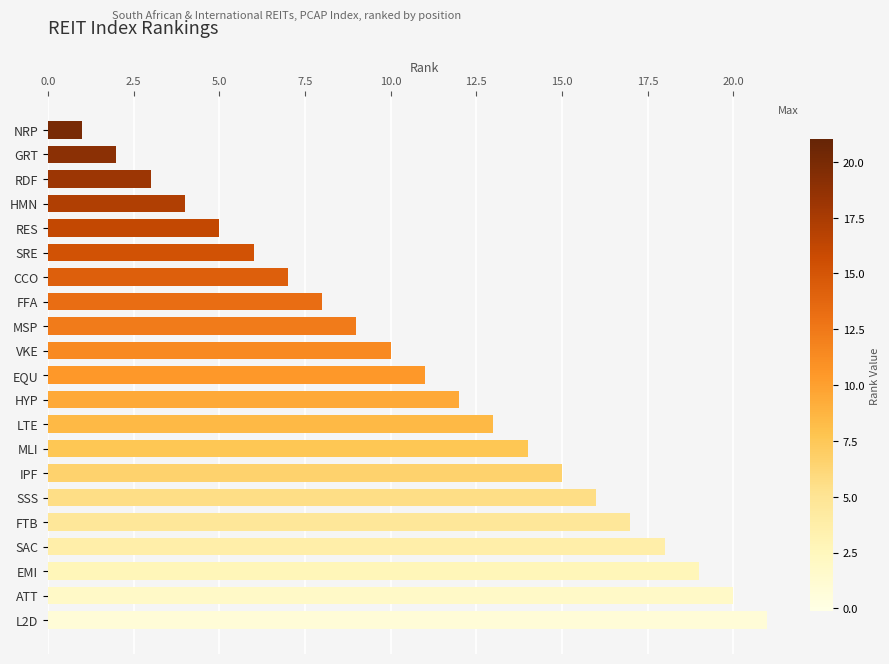

How many values are below 11?

10